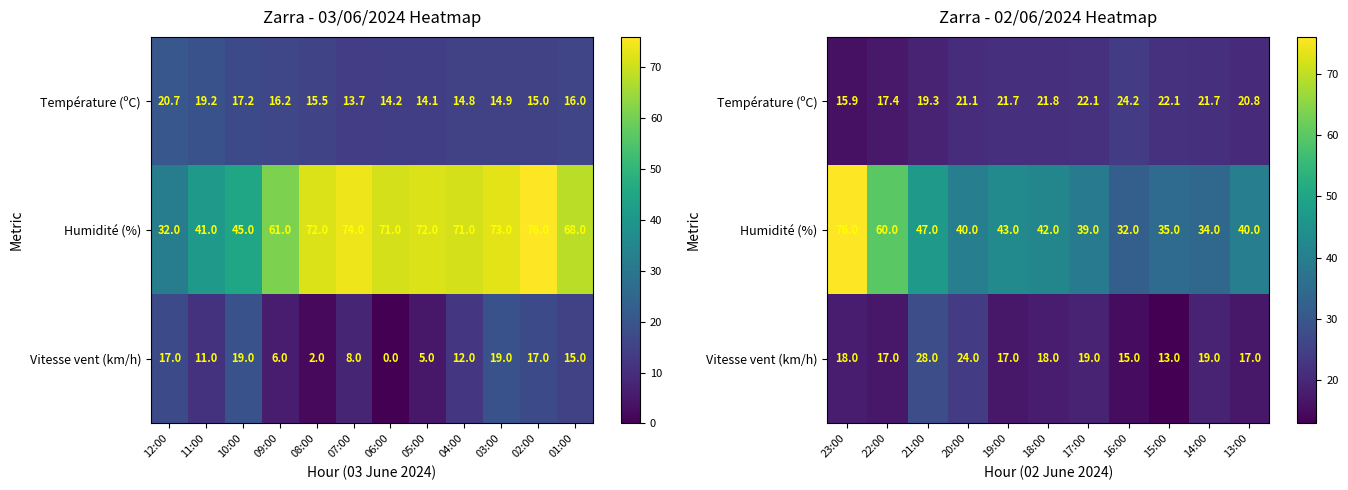

The value of Vitesse vent (km/h) at 22:00 is 6.5. True or false?

False